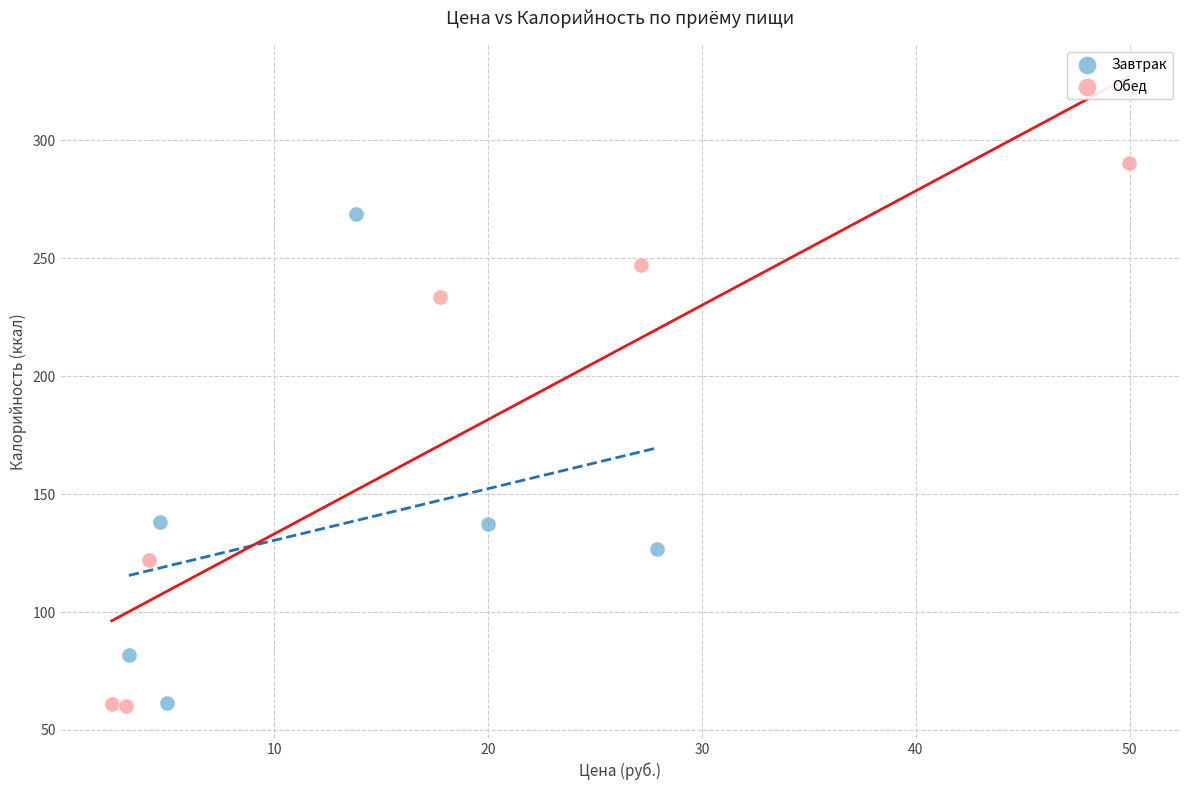

What are all the series names shown in the legend?

Завтрак, Обед